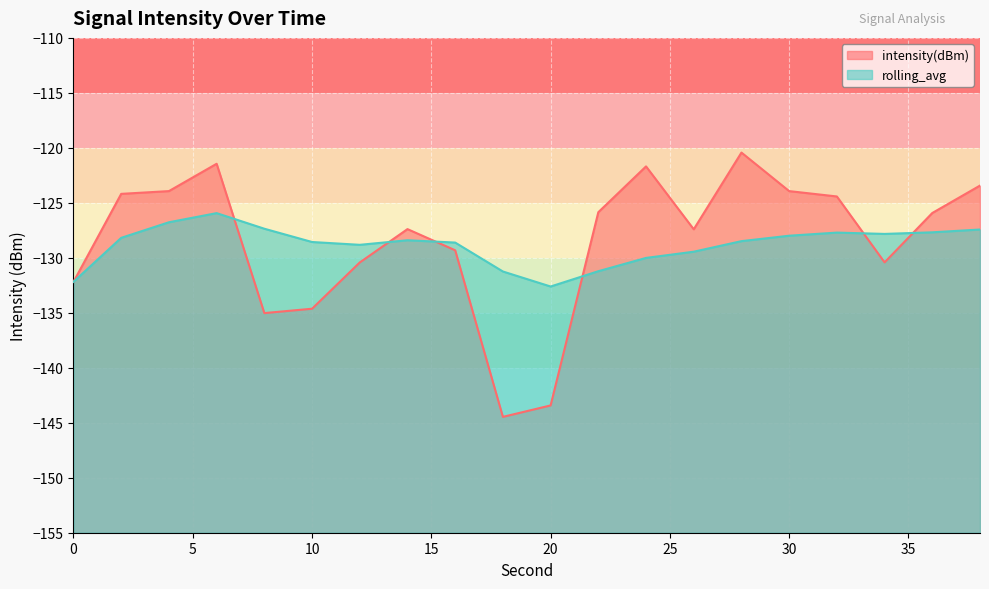

In intensity(dBm), how many points are higher than both neighbors (excluding endpoints)?

4